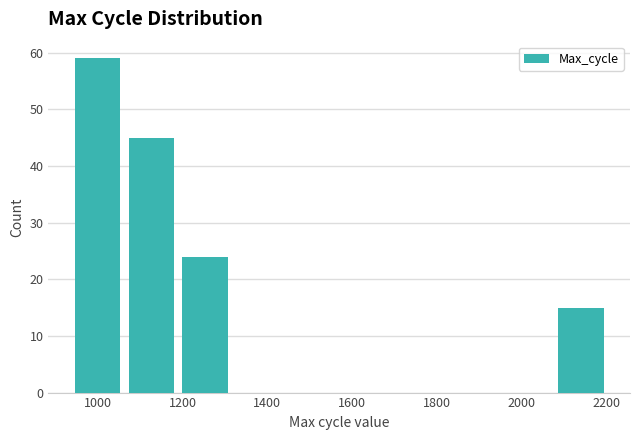

Reading left to right, transcribe this chart: for each bar, give the range it covers on the x-axis and its height. Neither the bar edges nor the heights are printed on the chart, so give them approximately, as read against the axes.

940 to 1060: 59
1060 to 1180: 45
1180 to 1320: 24
1320 to 1440: 0
1440 to 1560: 0
1560 to 1700: 0
1700 to 1820: 0
1820 to 1940: 0
1940 to 2080: 0
2080 to 2200: 15